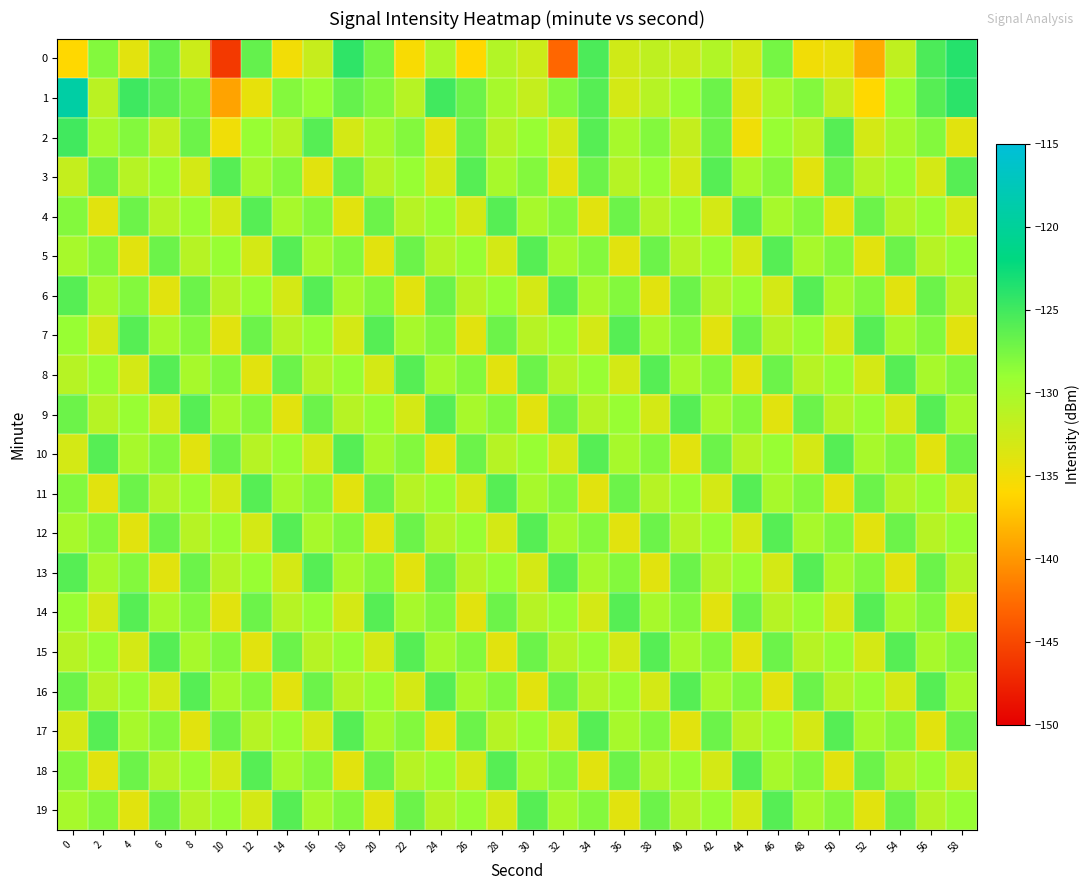

What is the maximum value shown in the chart?

-119.1